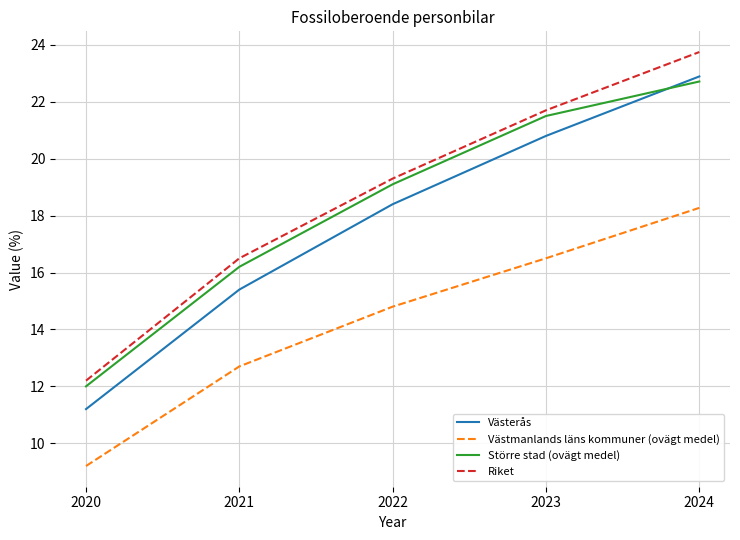

What is the difference between the highest and lowest values at 2023?

5.2